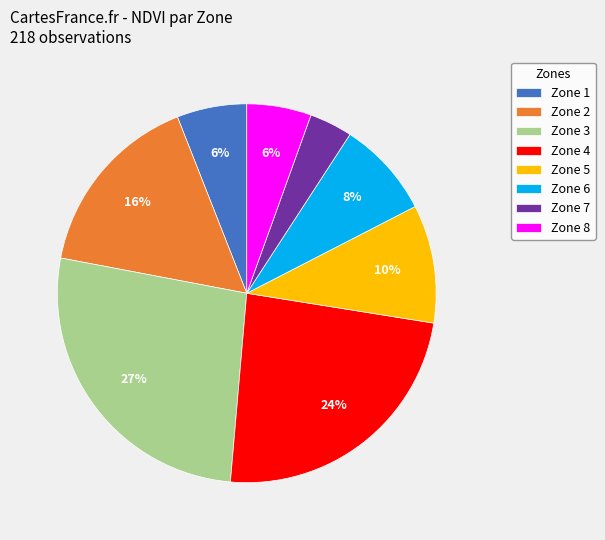

Between Zone 2 and Zone 8, which is larger?

Zone 2